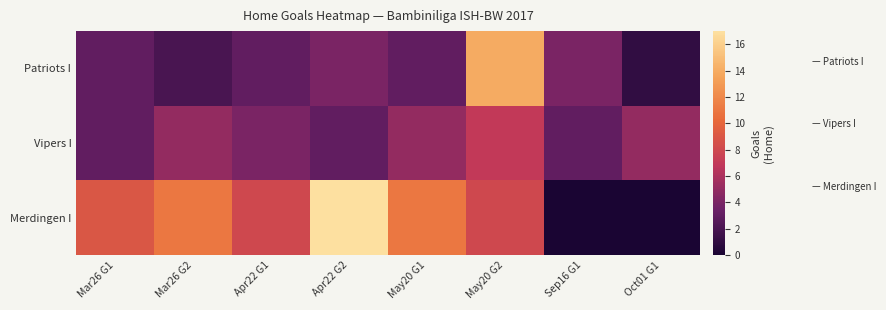

At which category is the sum across all series the highest?

May20 G2